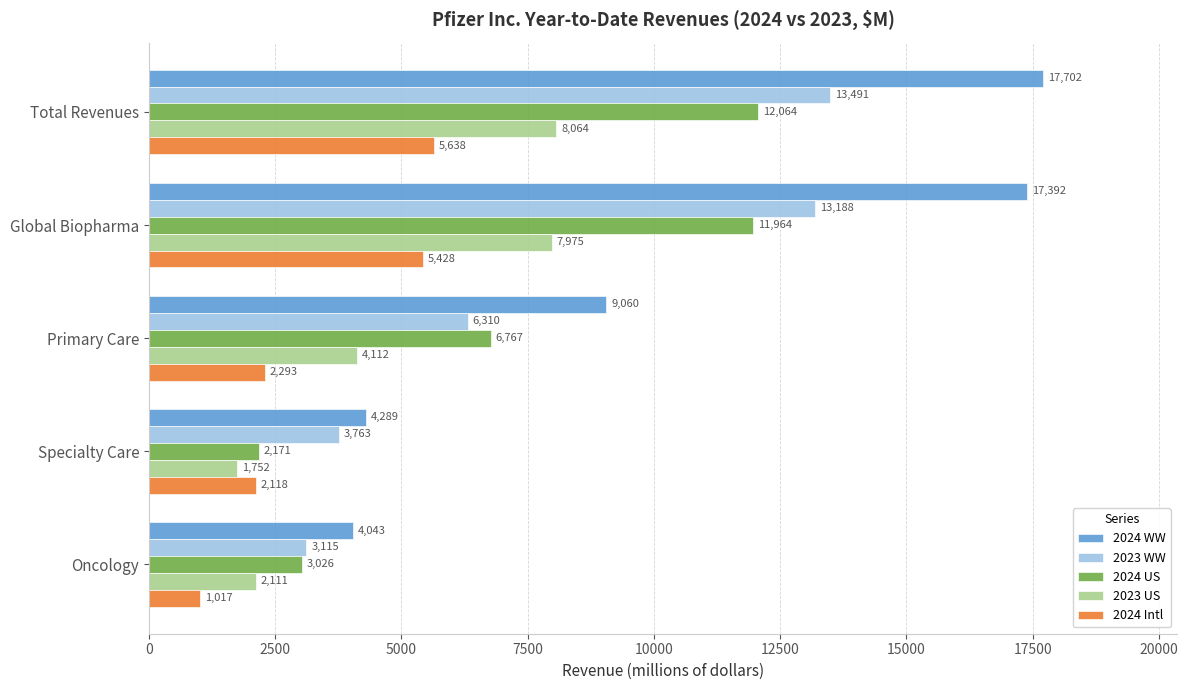

At which category is the sum across all series the highest?

Total Revenues